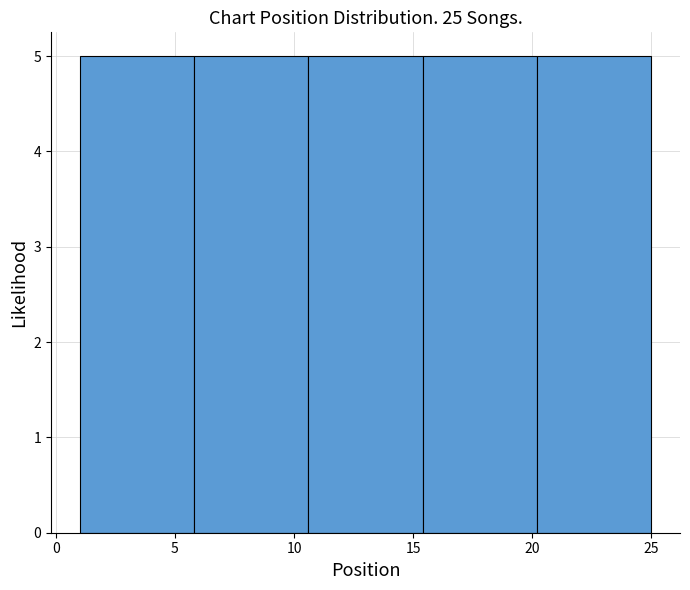

Reading left to right, transcribe this chart: for each bar, give the range it covers on the x-axis and its height. Neither the bar edges nor the heights are printed on the chart, so give them approximately, as read against the axes.

1.0 to 5.8: 5
5.8 to 10.6: 5
10.6 to 15.4: 5
15.4 to 20.2: 5
20.2 to 25.0: 5